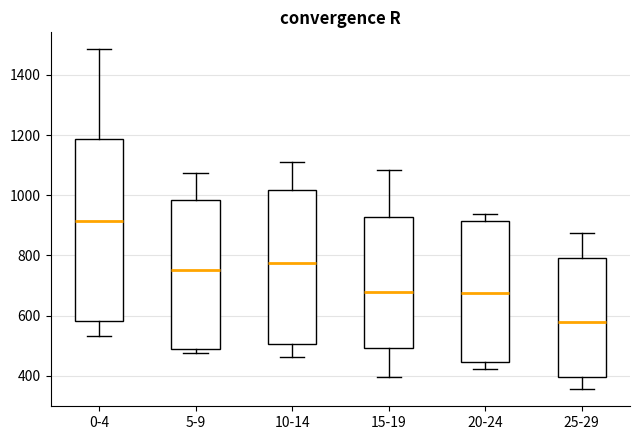

Reading left to right, transcribe this box plot: for each box, give where its median line is, the range the box spans, and where its two whiskers end, as read against the y-axis. The values are not printed on the chart, so give them approximately, as read against the axis.

0-4: median 920, box 580 to 1180, whiskers 540 to 1480
5-9: median 760, box 480 to 980, whiskers 480 (just below the box's lower edge) to 1080
10-14: median 780, box 500 to 1020, whiskers 460 to 1120
15-19: median 680, box 500 to 920, whiskers 400 to 1080
20-24: median 680, box 440 to 920, whiskers 420 to 940
25-29: median 580, box 400 to 800, whiskers 360 to 880